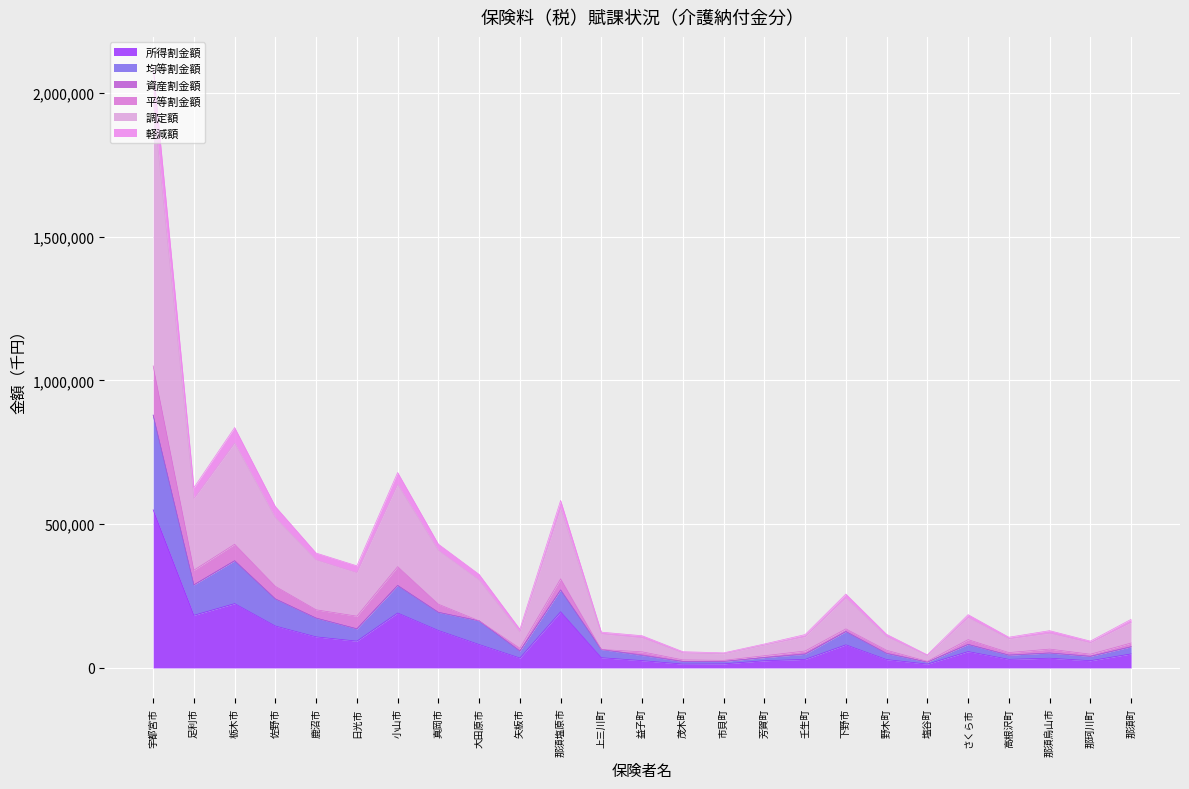

What is the highest value of the 所得割金額 series?

550028